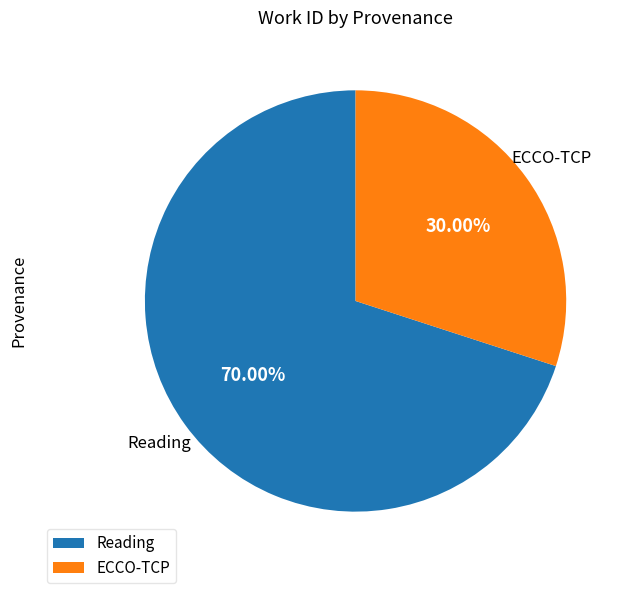

To the nearest percent, what portion does Reading represent?

70%